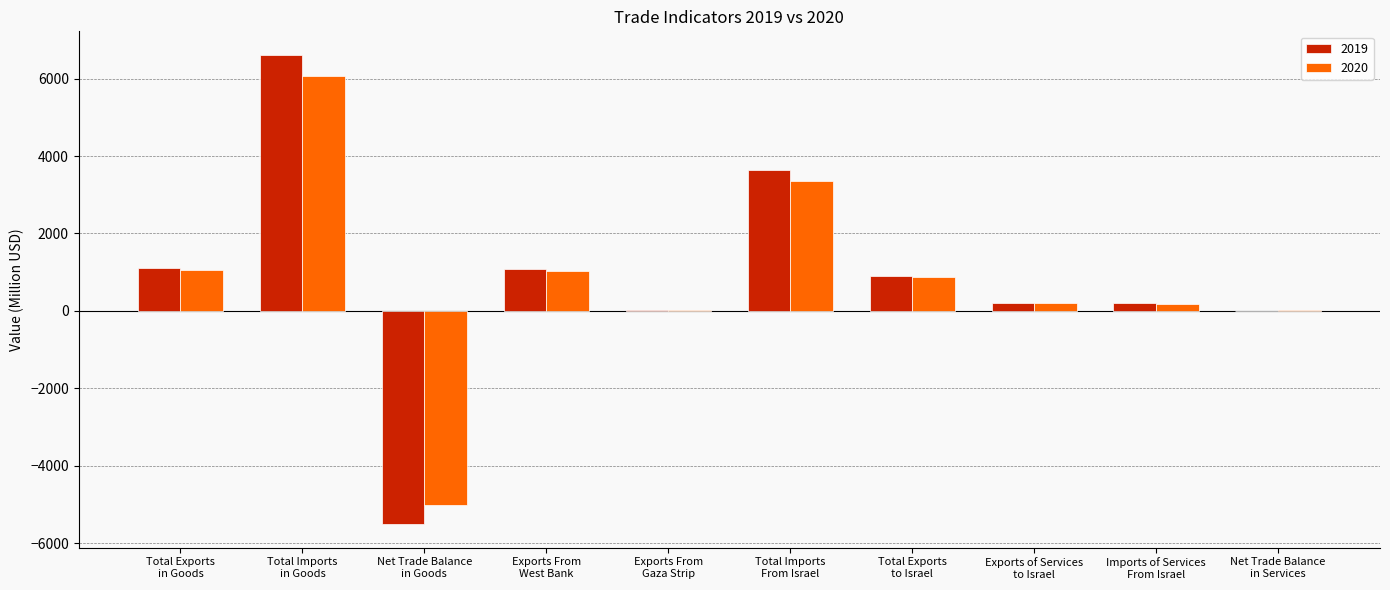

What is the sum of the 2020 values at Total Exports
in Goods and Imports of Services
From Israel?

1234.6